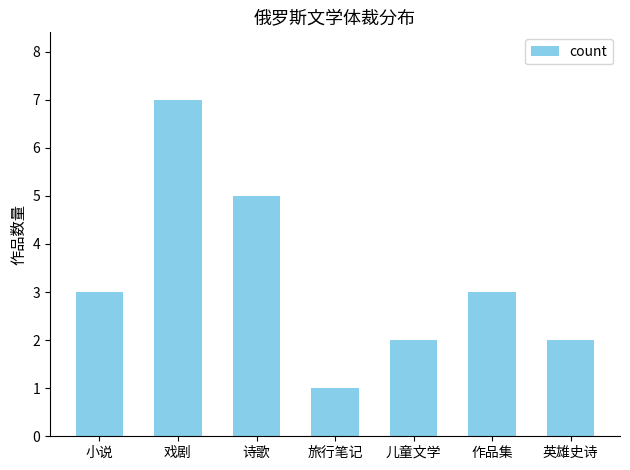

What is the label of the 4th bar from the right?

旅行笔记